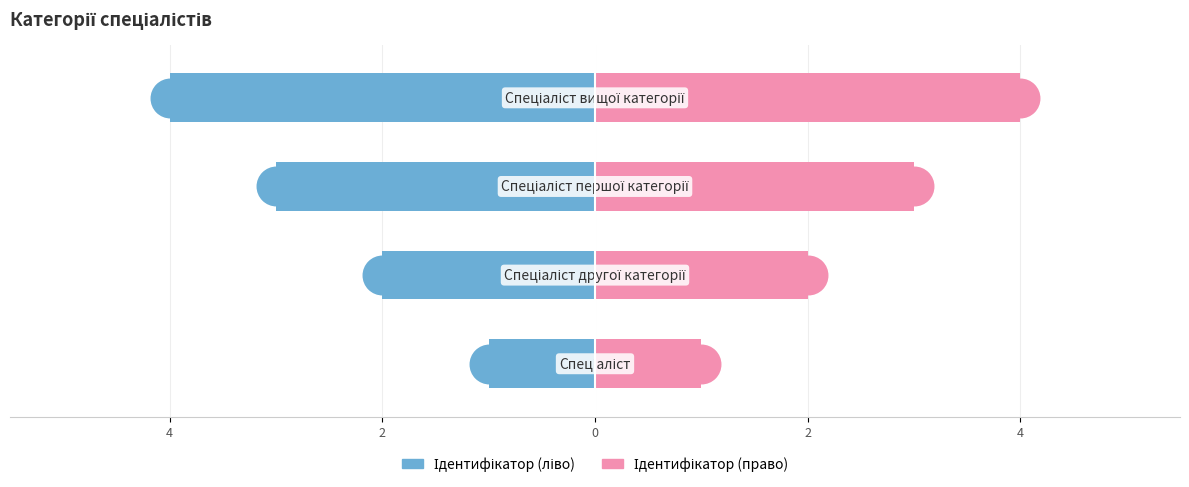

Which series has the largest Y range (max minus min)?

Ідентифікатор (ліво)